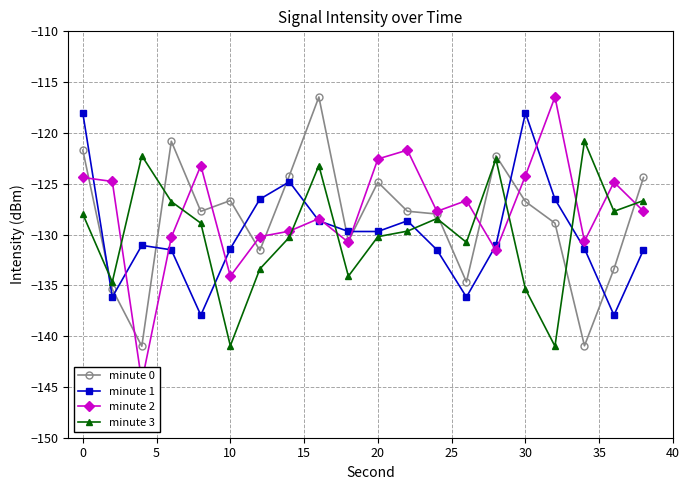

True or false: minute 0 has more than 2 points higher than both neighbors.

True